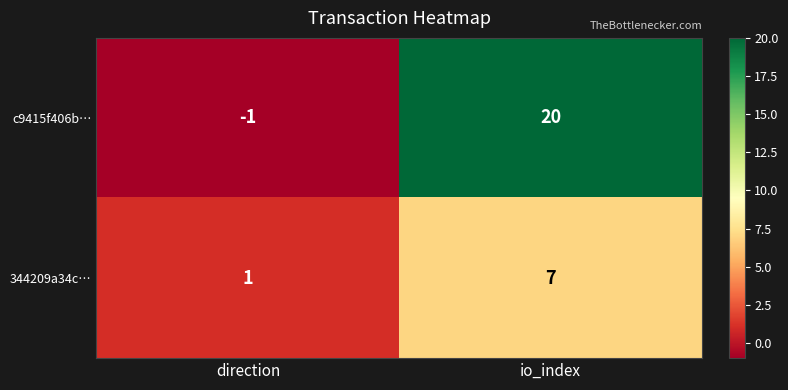

Rank the series by their average value, from highest to lowest.

c9415f406b…, 344209a34c…